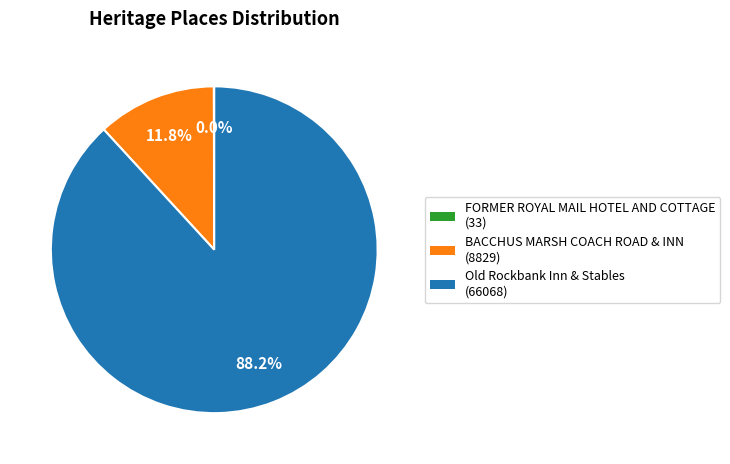

What percentage is NOT represented by Old Rockbank Inn & Stables?

11.8%